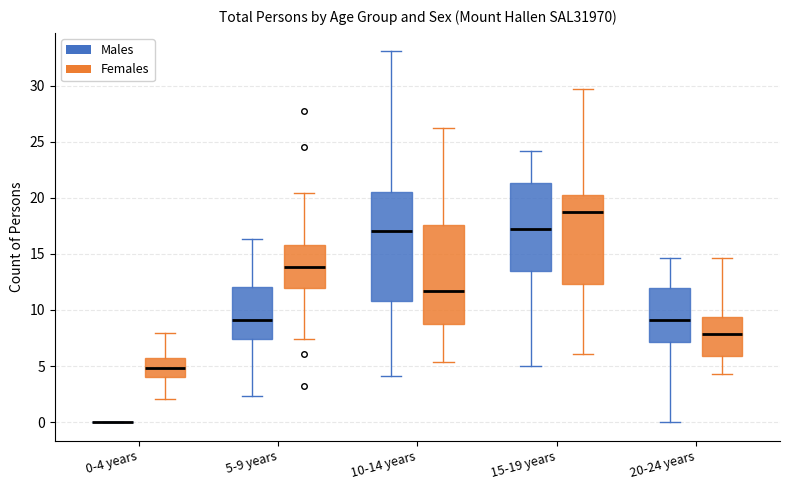

Reading left to right, transcribe this box plot: for each box, give where its median line is, the range the box spans, and where its two whiskers end, as read against the y-axis. The values are not printed on the chart, so give them approximately, as read against the axis.

0-4 years (Males): box collapsed to a line at 0.0, whiskers 0.0 to 0.0
0-4 years (Females): median 5.0, box 4.0 to 5.5, whiskers 2.0 to 8.0
5-9 years (Males): median 9.0, box 7.5 to 12.0, whiskers 2.5 to 16.5
5-9 years (Females): median 14.0, box 12.0 to 16.0, whiskers 7.5 to 20.5
10-14 years (Males): median 17.0, box 11.0 to 20.5, whiskers 4.0 to 33.0
10-14 years (Females): median 11.5, box 9.0 to 17.5, whiskers 5.5 to 26.5
15-19 years (Males): median 17.0, box 13.5 to 21.5, whiskers 5.0 to 24.0
15-19 years (Females): median 18.5, box 12.5 to 20.5, whiskers 6.0 to 29.5
20-24 years (Males): median 9.0, box 7.0 to 12.0, whiskers 0.0 to 14.5
20-24 years (Females): median 8.0, box 6.0 to 9.5, whiskers 4.5 to 14.5